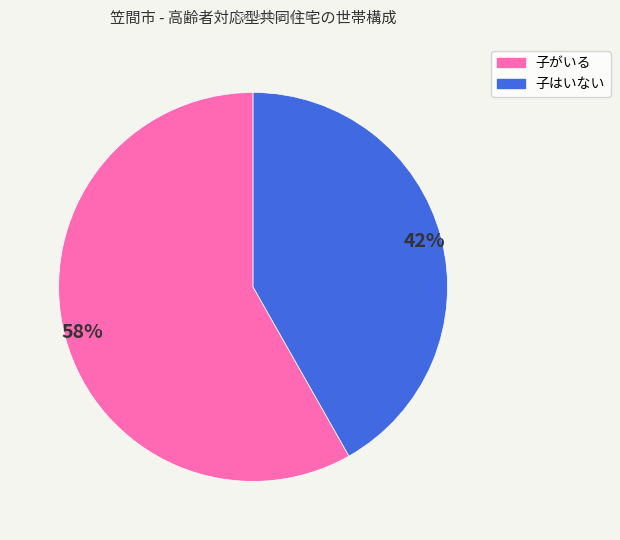

Between 子はいない and 子がいる, which is larger?

子がいる